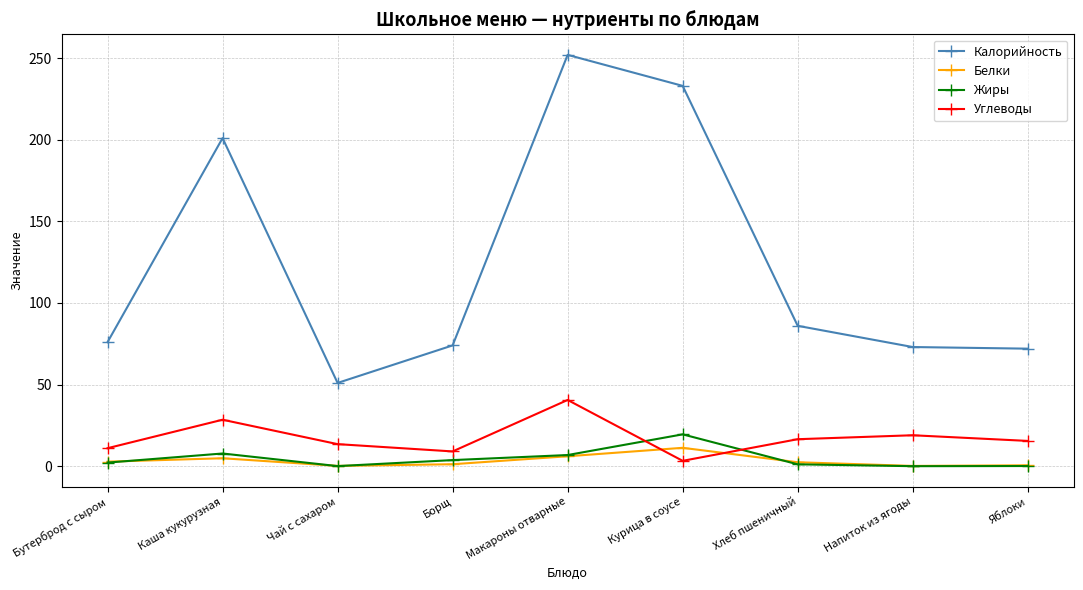

At which label does Углеводы first exceed 15?

Каша кукурузная